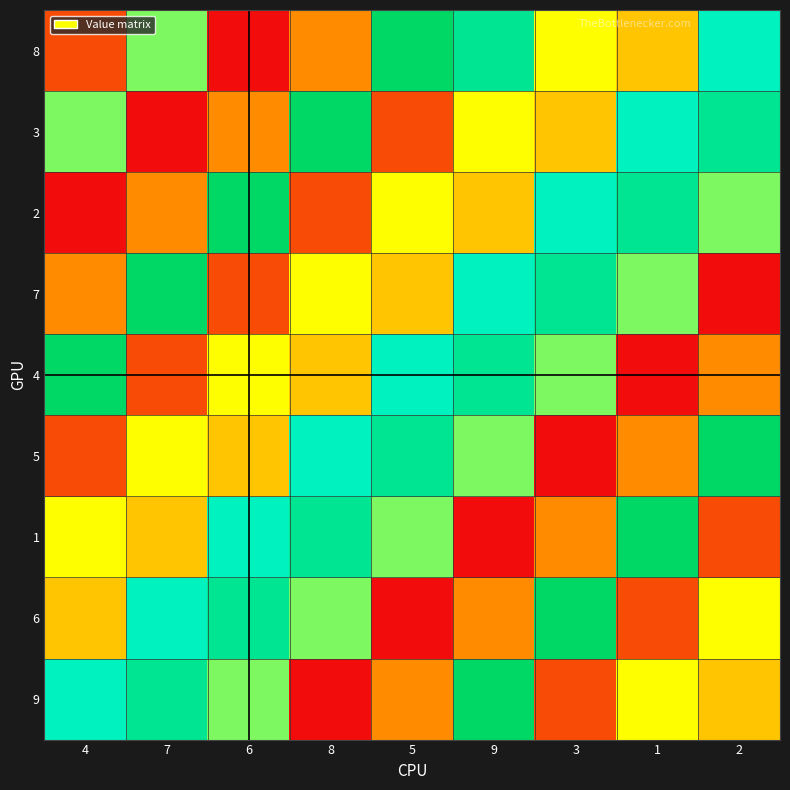

What is the maximum value shown in the chart?

9